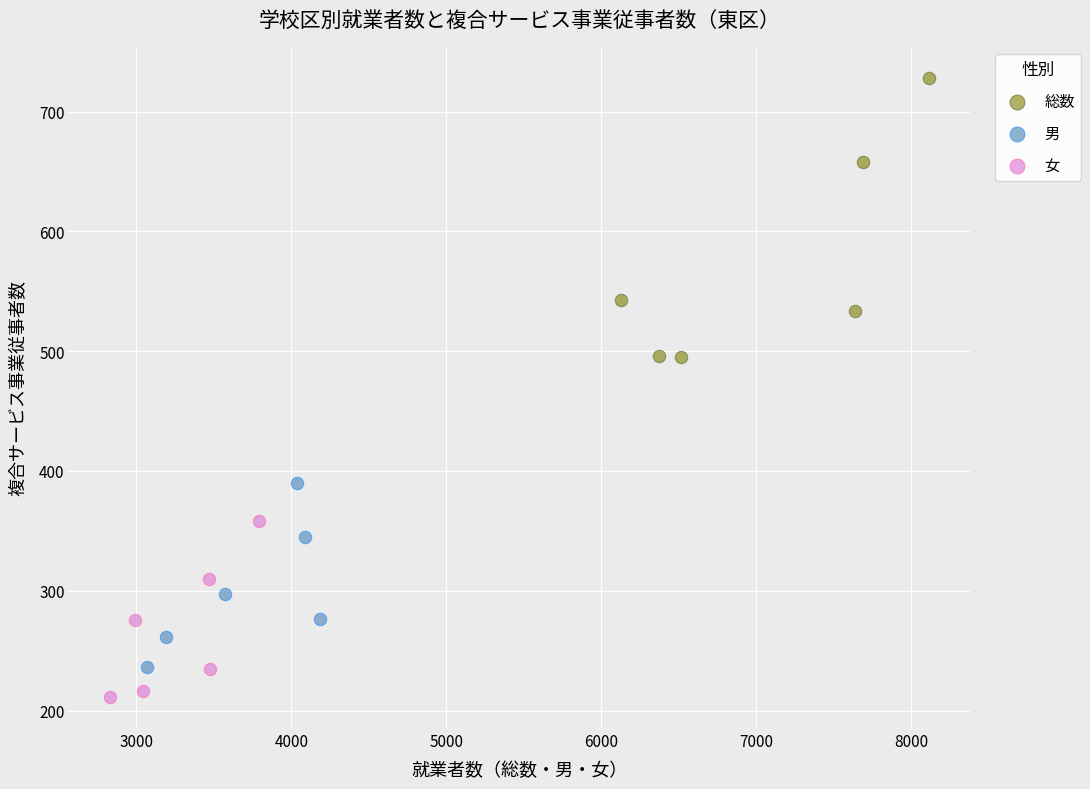

Which series has the largest Y range (max minus min)?

総数